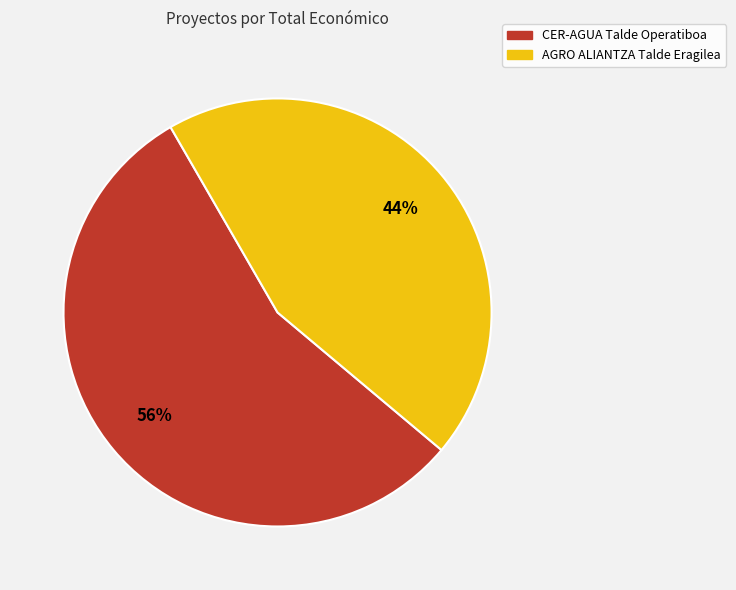

What is the smallest slice in the pie chart?

AGRO ALIANTZA Talde Eragilea